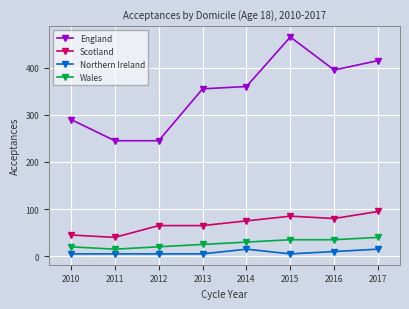

Reading left to right, extract all data points from this chart.

England: 290	245	245	355	360	465	395	415
Scotland: 45	40	65	65	75	85	80	95
Northern Ireland: 5	5	5	5	15	5	10	15
Wales: 20	15	20	25	30	35	35	40